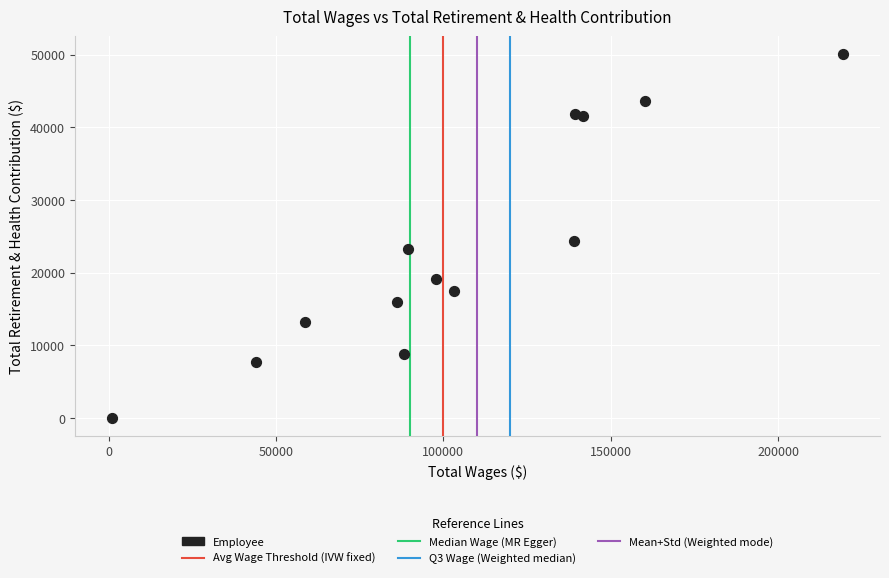

What Y value in the scatter plot is closest to 25063?

24294